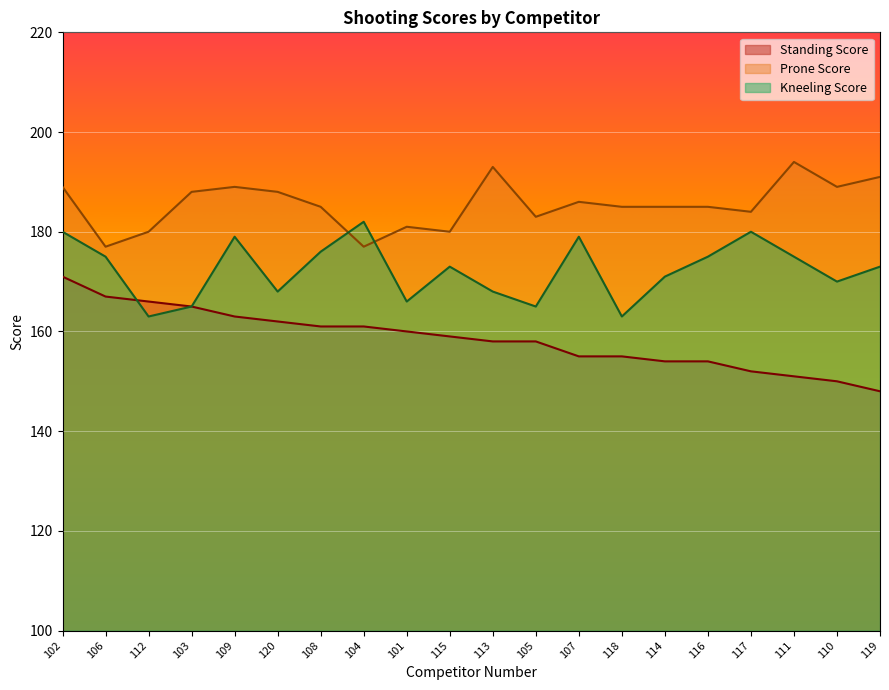

The value of Prone Score at 110 is 105. True or false?

False